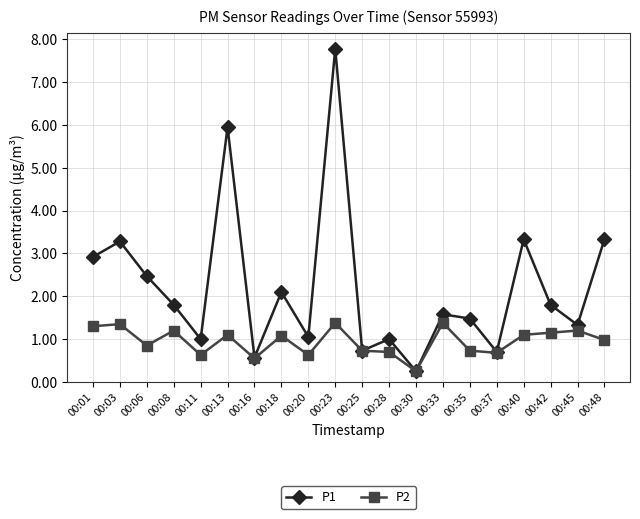

In P2, how many points are higher than both neighbors (excluding endpoints)?

7